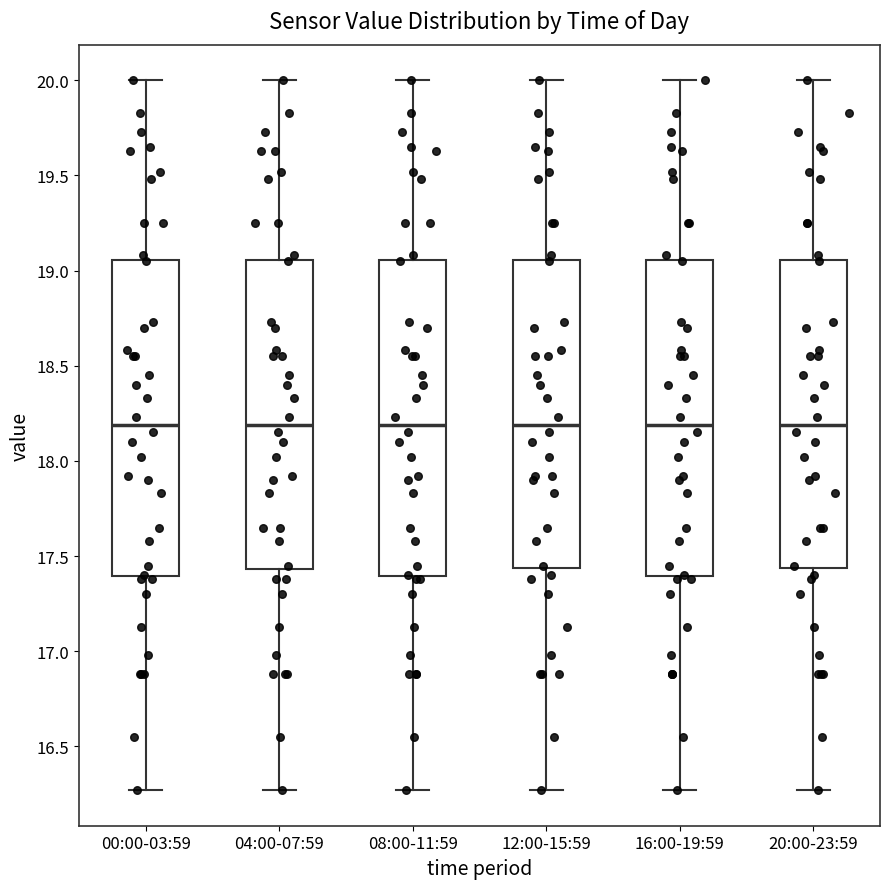

Where does the lower whisker of the box for 20:00-23:59 end on the y-axis? The values are not printed on the chart, so give them approximately, as read against the axis.

16.25